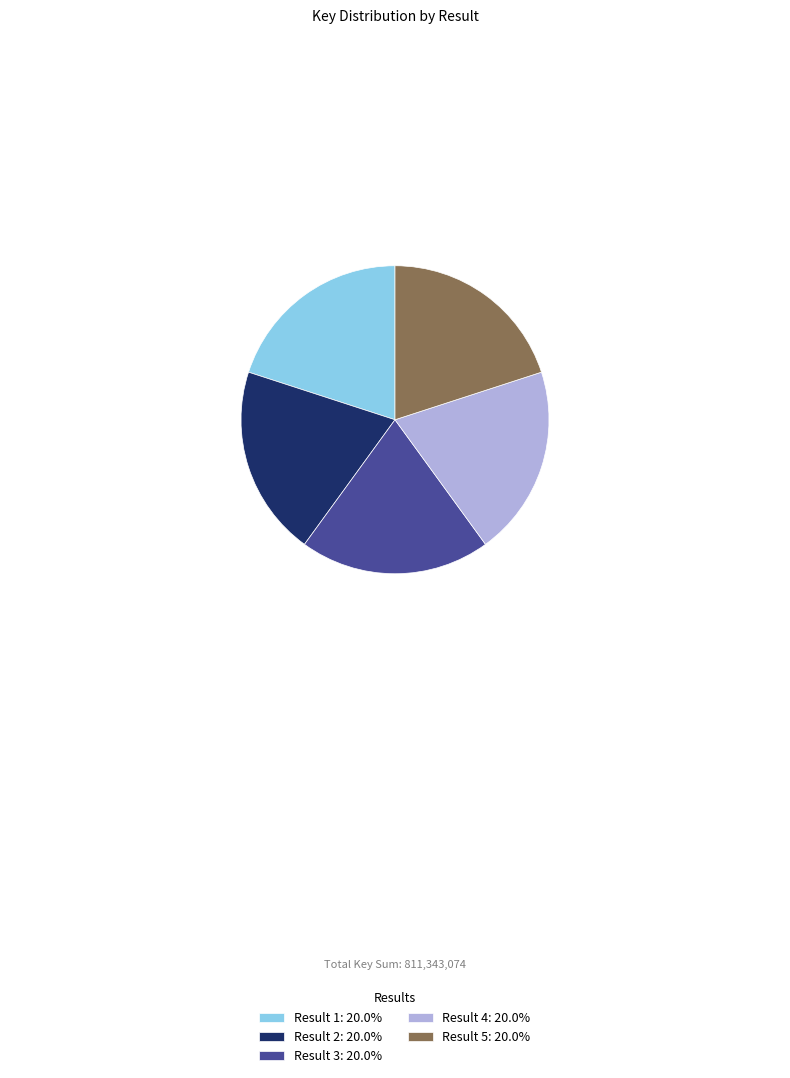

What is the ratio of the value at Result 4: 20.0% to the value at Result 5: 20.0%?

1.0